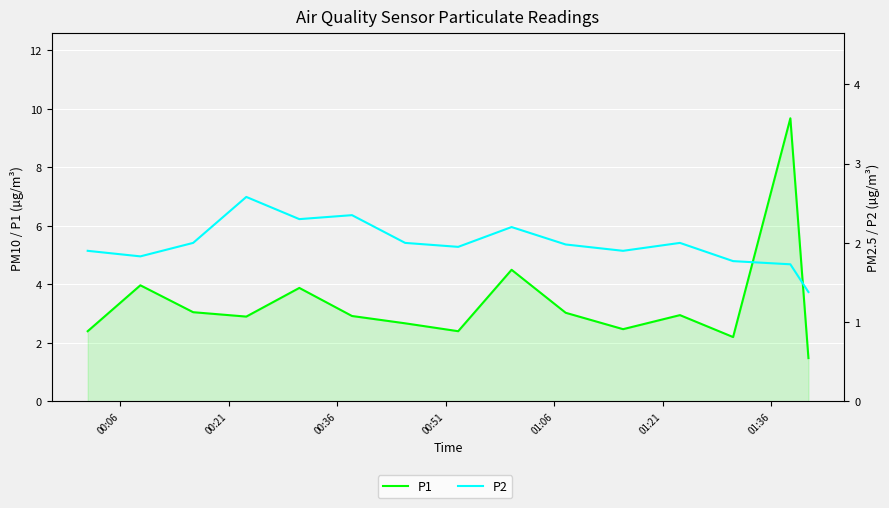

Which series has the largest range (max minus min)?

P1